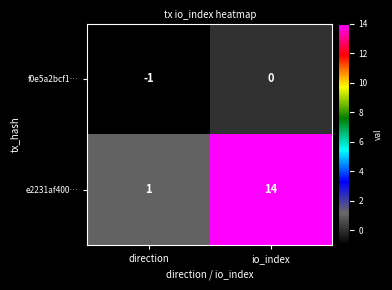

What is the highest value of the e2231af400… series?

14